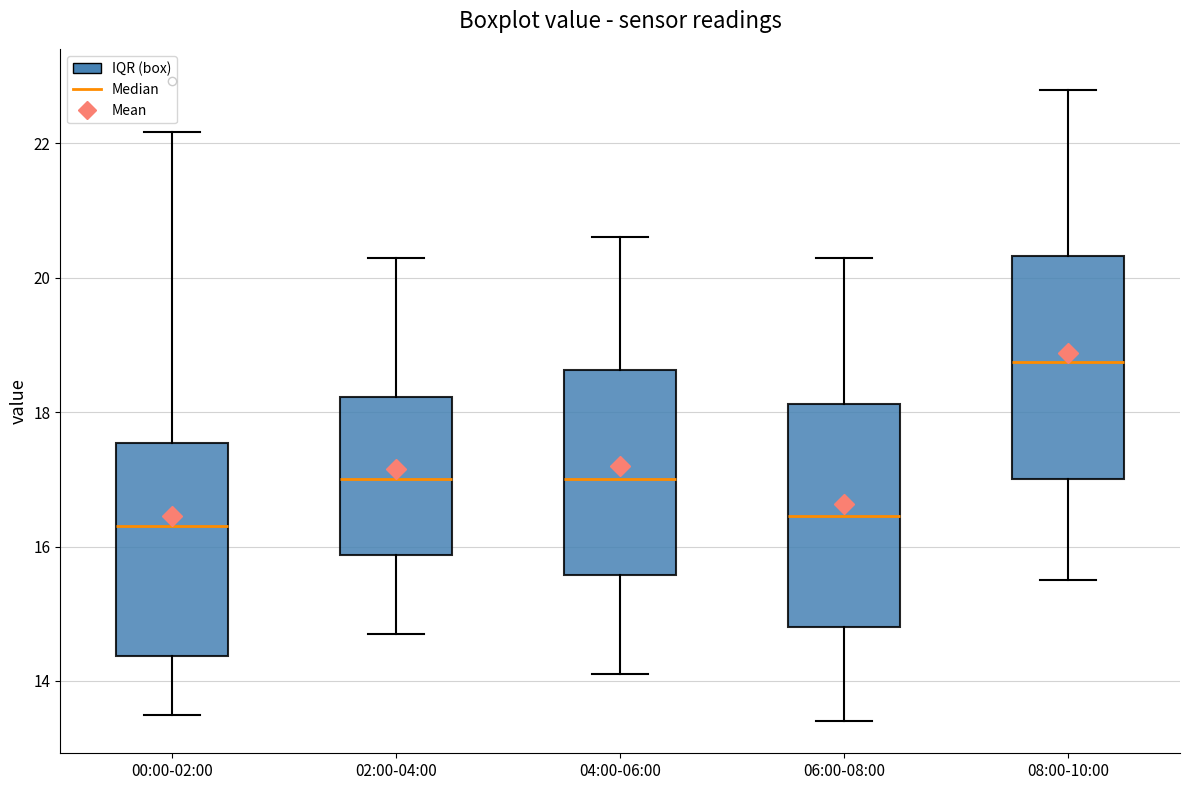

Reading left to right, read every box against the y-axis: the position of its median line, the range the box covers, and the ends of its whiskers. The values are not printed on the chart, so give them approximately, as read against the axis.

00:00-02:00: median 16.4, box 14.4 to 17.6, whiskers 13.6 to 22.2
02:00-04:00: median 17.0, box 15.8 to 18.2, whiskers 14.8 to 20.4
04:00-06:00: median 17.0, box 15.6 to 18.6, whiskers 14.2 to 20.6
06:00-08:00: median 16.4, box 14.8 to 18.2, whiskers 13.4 to 20.4
08:00-10:00: median 18.8, box 17.0 to 20.4, whiskers 15.6 to 22.8